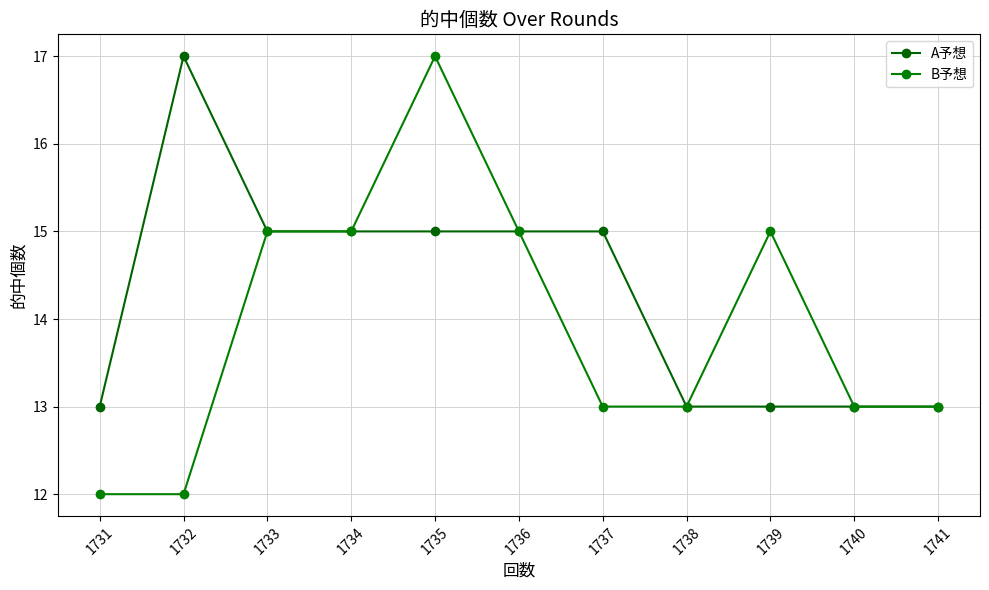

Does the chart have visible grid lines?

Yes